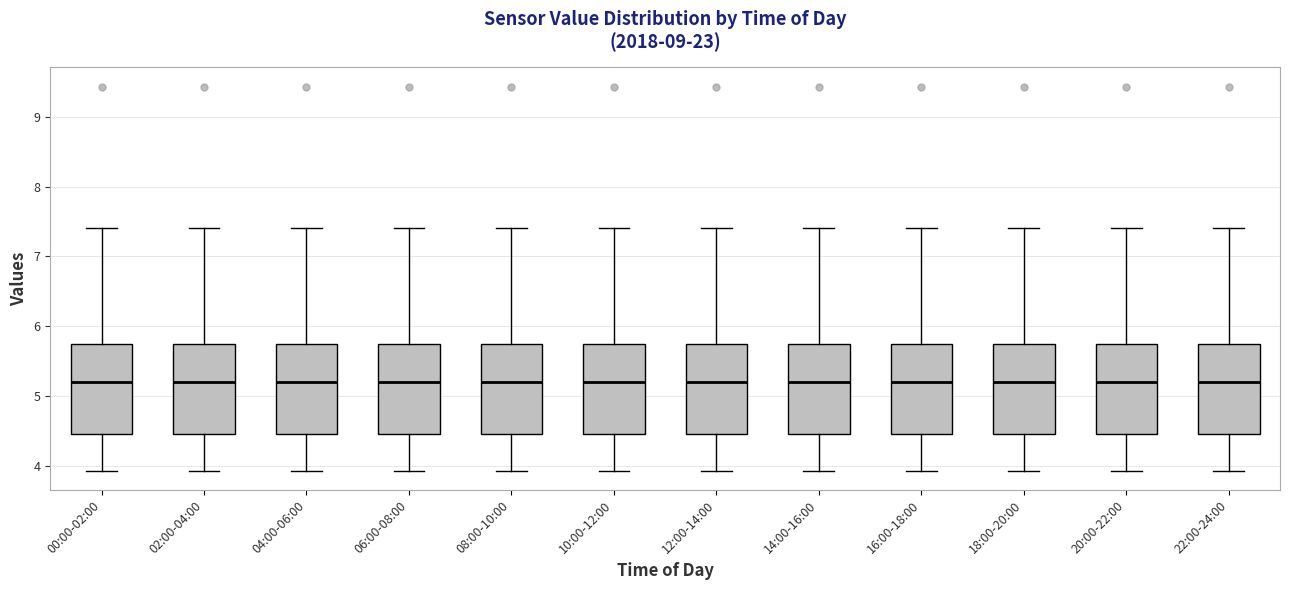

Reading left to right, transcribe this box plot: for each box, give where its median line is, the range the box spans, and where its two whiskers end, as read against the y-axis. The values are not printed on the chart, so give them approximately, as read against the axis.

00:00-02:00: median 5.2, box 4.5 to 5.7, whiskers 3.9 to 7.4
02:00-04:00: median 5.2, box 4.5 to 5.7, whiskers 3.9 to 7.4
04:00-06:00: median 5.2, box 4.5 to 5.7, whiskers 3.9 to 7.4
06:00-08:00: median 5.2, box 4.5 to 5.7, whiskers 3.9 to 7.4
08:00-10:00: median 5.2, box 4.5 to 5.7, whiskers 3.9 to 7.4
10:00-12:00: median 5.2, box 4.5 to 5.7, whiskers 3.9 to 7.4
12:00-14:00: median 5.2, box 4.5 to 5.7, whiskers 3.9 to 7.4
14:00-16:00: median 5.2, box 4.5 to 5.7, whiskers 3.9 to 7.4
16:00-18:00: median 5.2, box 4.5 to 5.7, whiskers 3.9 to 7.4
18:00-20:00: median 5.2, box 4.5 to 5.7, whiskers 3.9 to 7.4
20:00-22:00: median 5.2, box 4.5 to 5.7, whiskers 3.9 to 7.4
22:00-24:00: median 5.2, box 4.5 to 5.7, whiskers 3.9 to 7.4